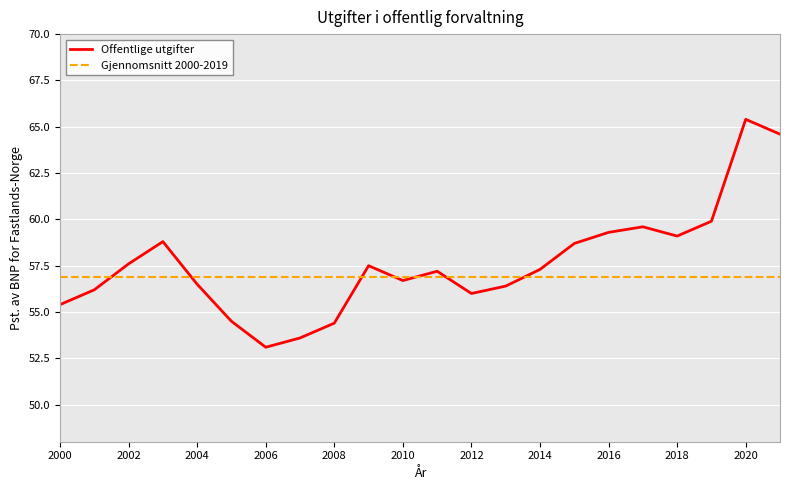

Reading right to left, what are all the values shown in this chart?

Offentlige utgifter: 64.6	65.4	59.9	59.1	59.6	59.3	58.7	57.3	56.4	56.0	57.2	56.7	57.5	54.4	53.6	53.1	54.5	56.5	58.8	57.6	56.2	55.4
Gjennomsnitt 2000-2019: 56.9	56.9	56.9	56.9	56.9	56.9	56.9	56.9	56.9	56.9	56.9	56.9	56.9	56.9	56.9	56.9	56.9	56.9	56.9	56.9	56.9	56.9